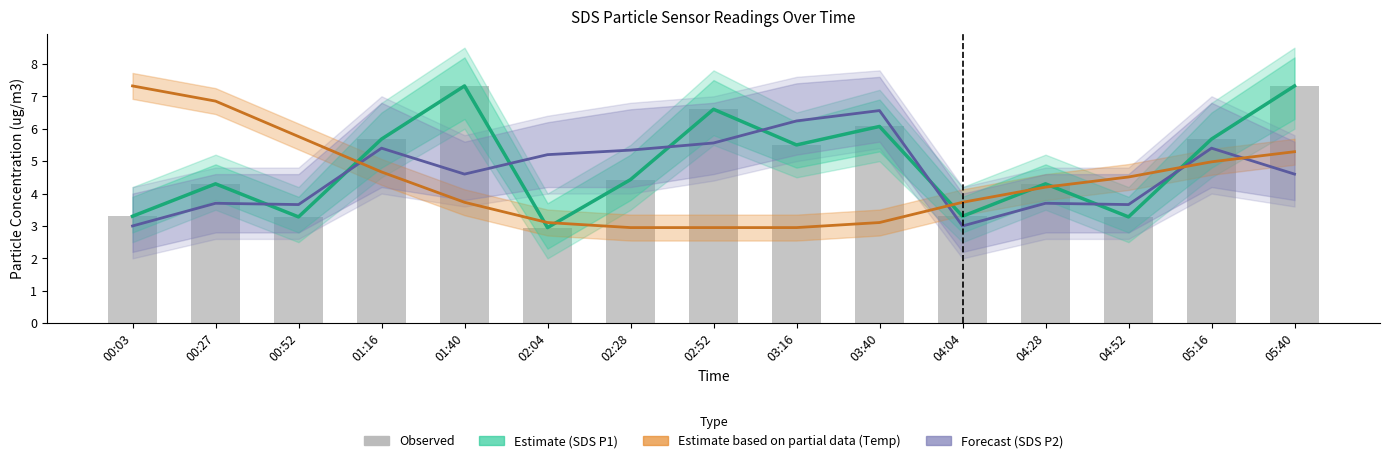

Are the bars horizontal?

No